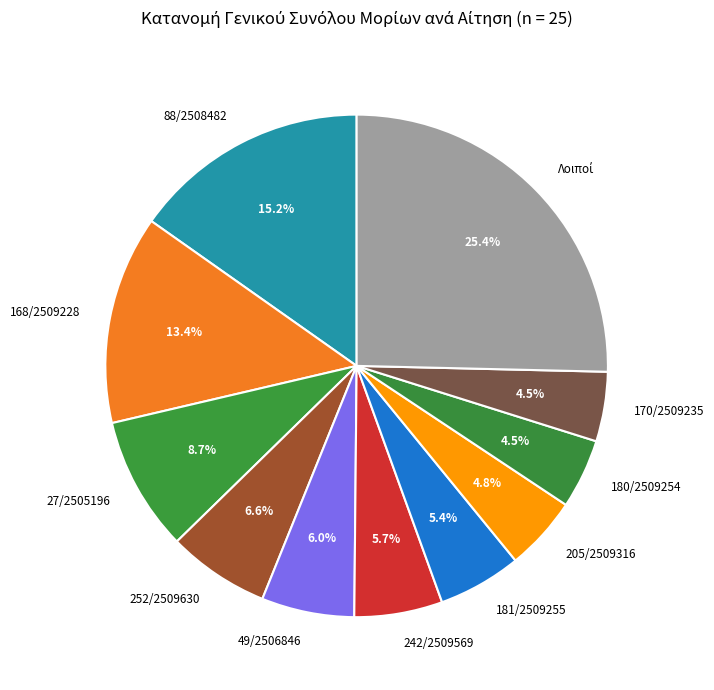

How many slices are in this pie chart?

11